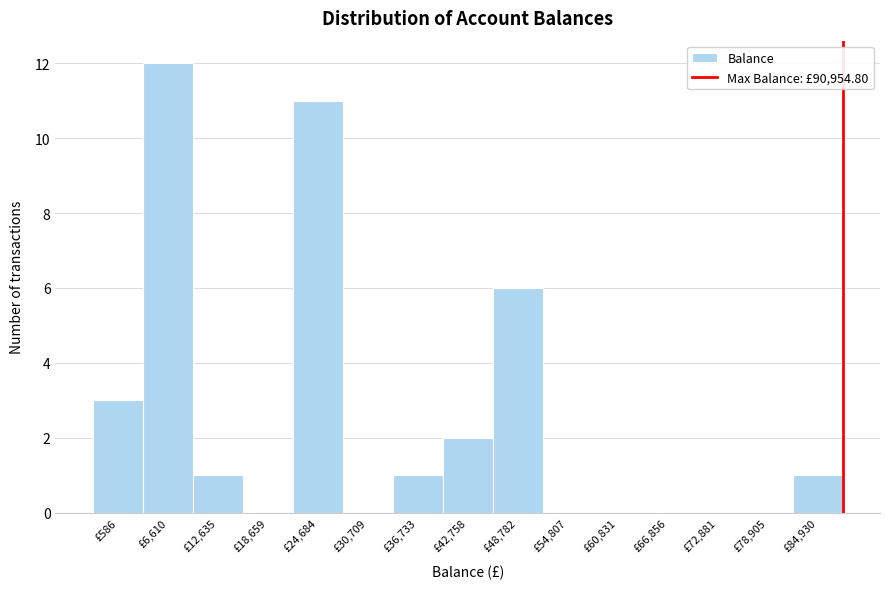

Reading left to right, what are all the values shown in this chart?

£586=3	£6,610=12	£12,635=1	£18,659=0	£24,684=11	£30,709=0	£36,733=1	£42,758=2	£48,782=6	£54,807=0	£60,831=0	£66,856=0	£72,881=0	£78,905=0	£84,930=1